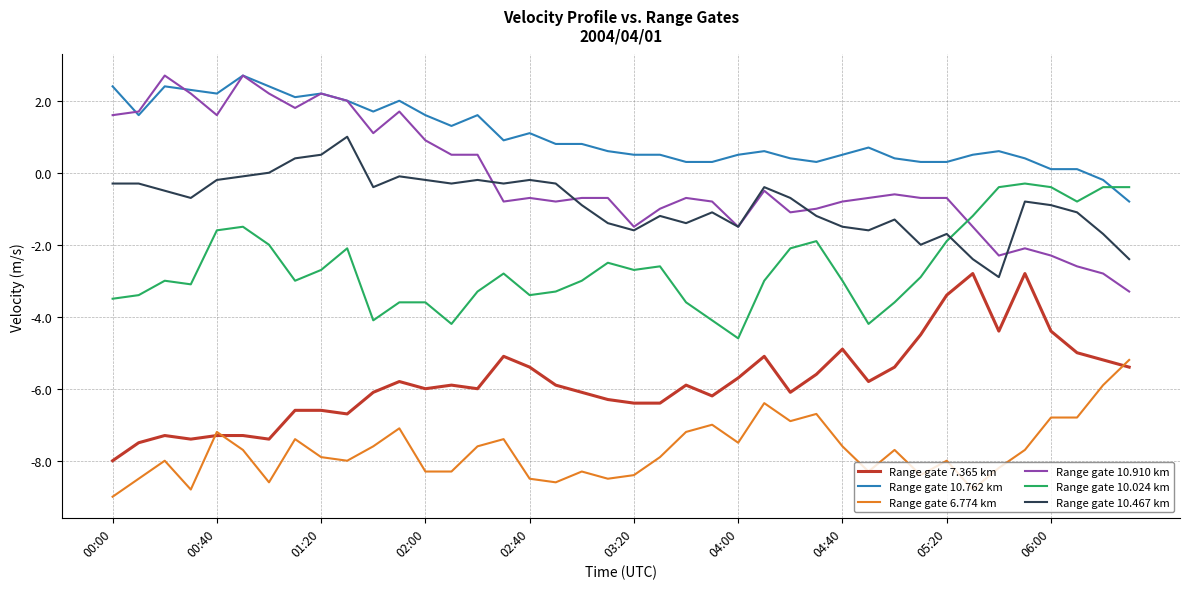

Which series has the largest total across all categories?

Range gate 10.762 km